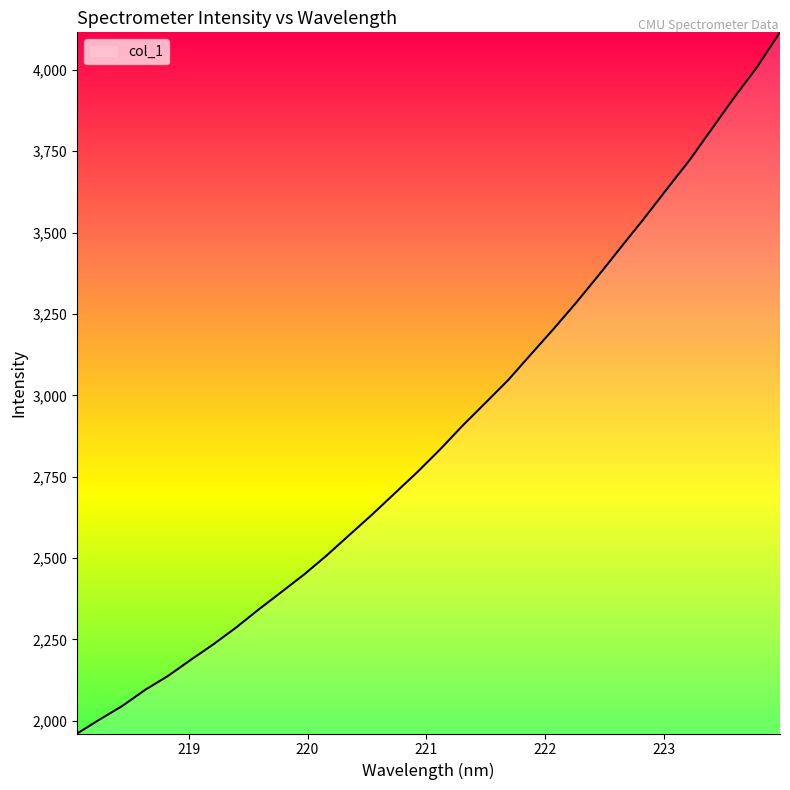

What is the difference between the maximum and minimum values?

2154.1